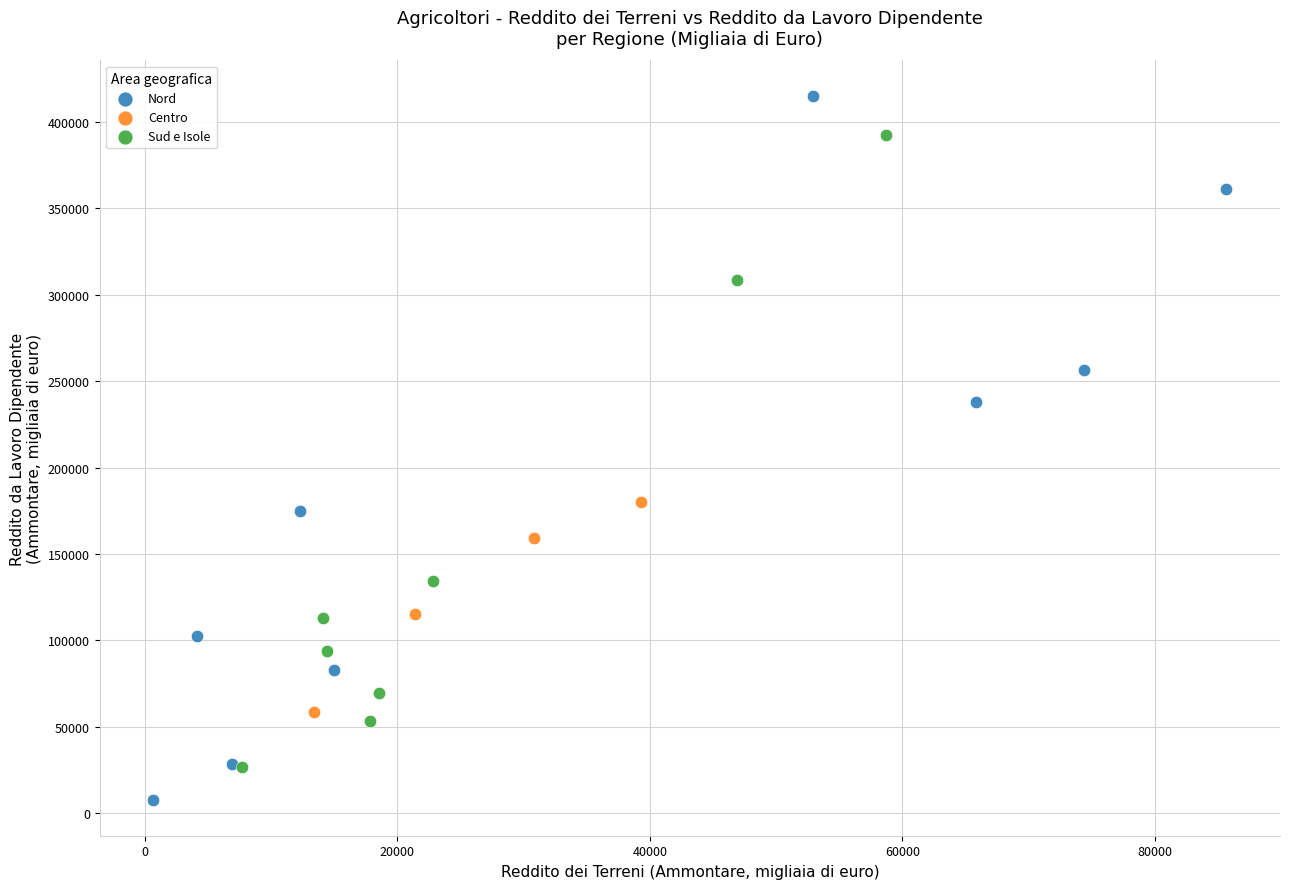

Which series reaches the maximum Y coordinate?

Nord